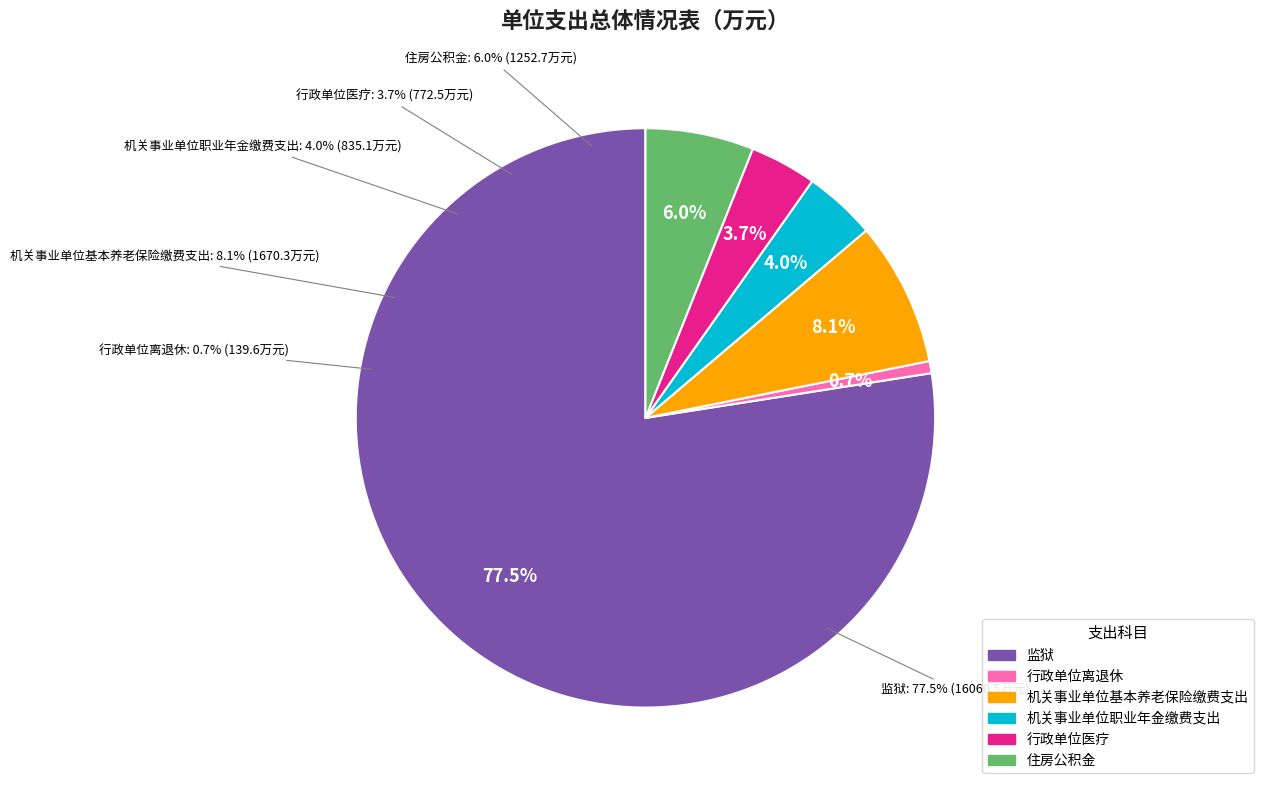

Is it true that 监狱 is 77% of the pie?

True